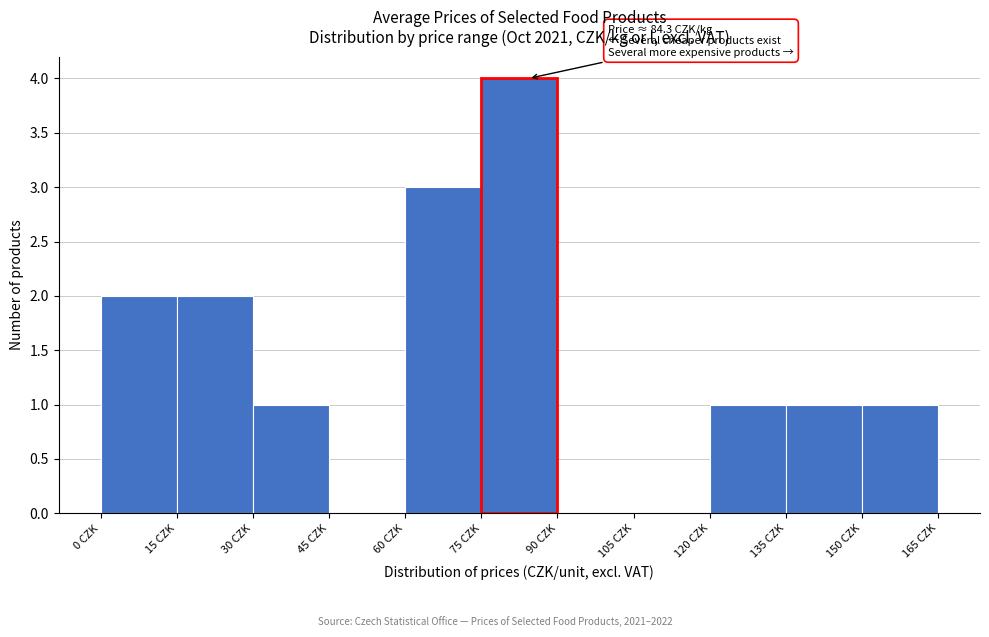

Over which range of the x-axis is the bar tallest?

75 to 90